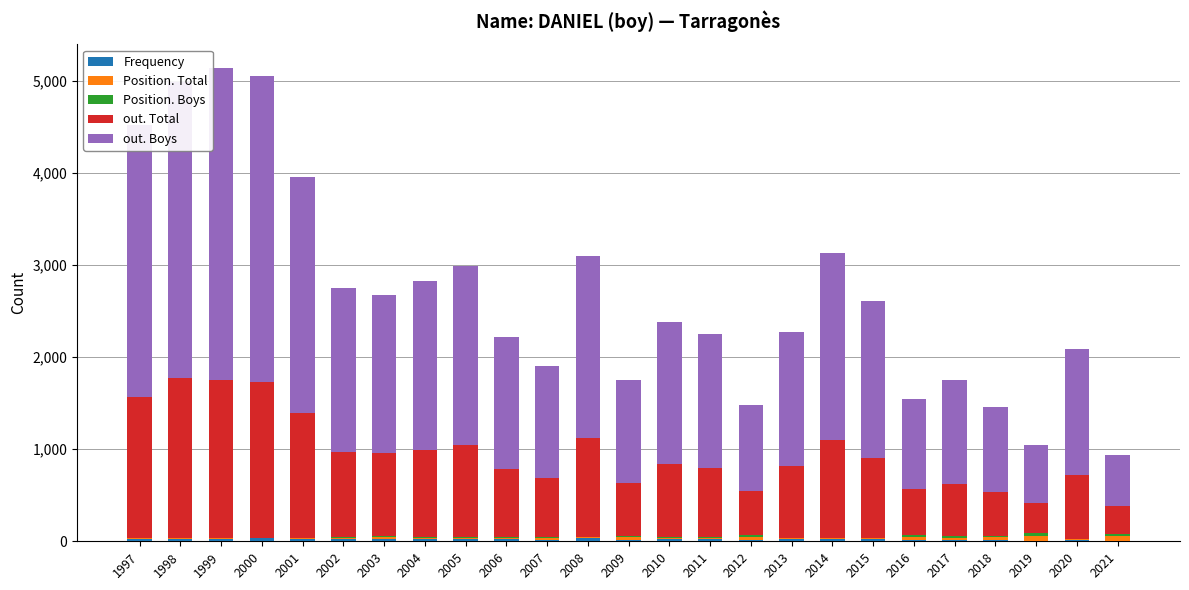

How many series are shown in this chart?

5